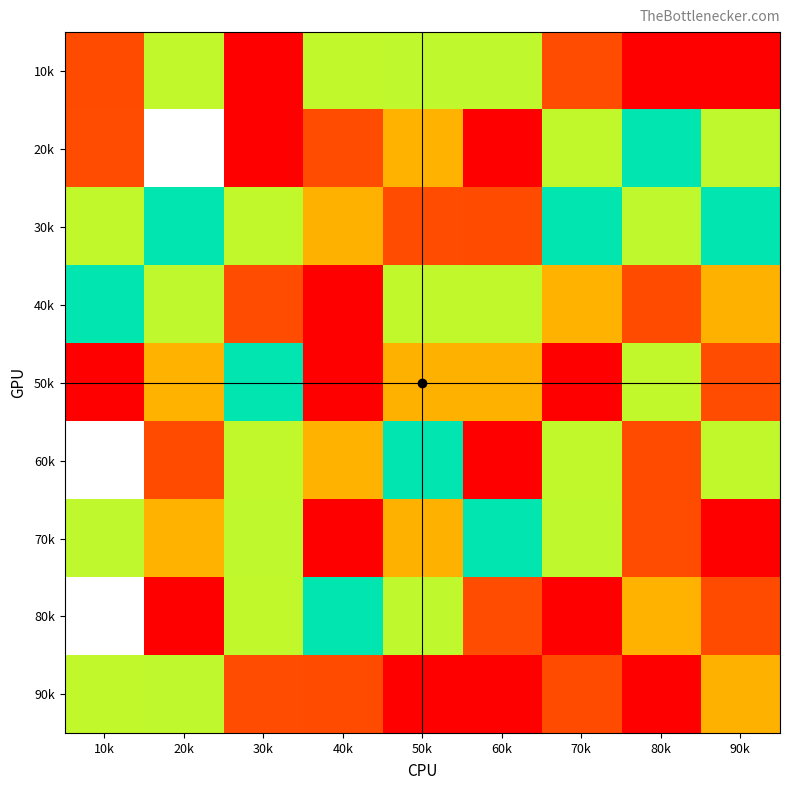

List the labels in order of 10k value, smallest first.

90k, 70k, 50k, 60k, 20k, 40k, 10k, 30k, 80k